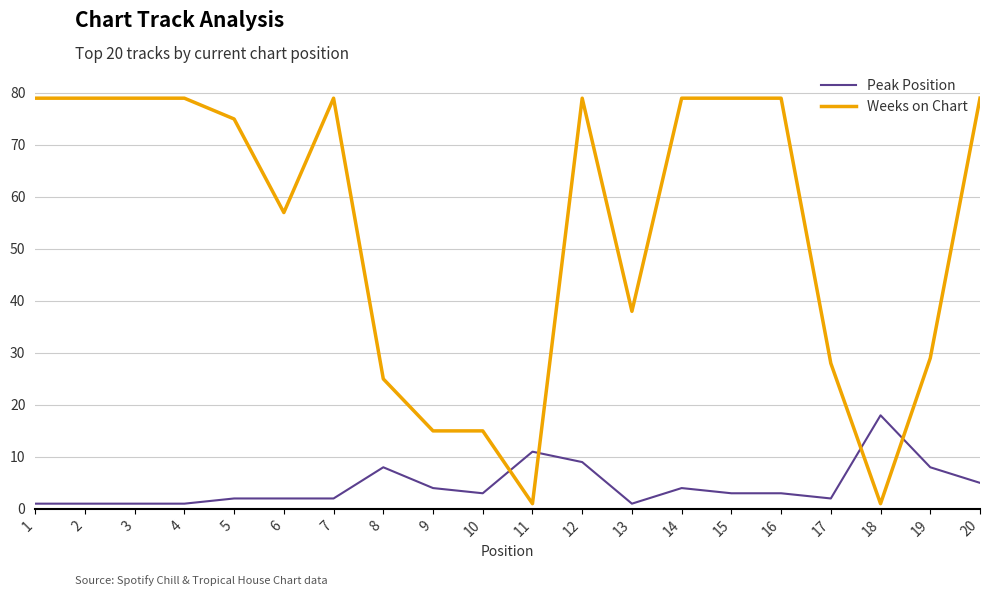

Between which two adjacent categories do Peak Position and Weeks on Chart first intersect?

10 and 11